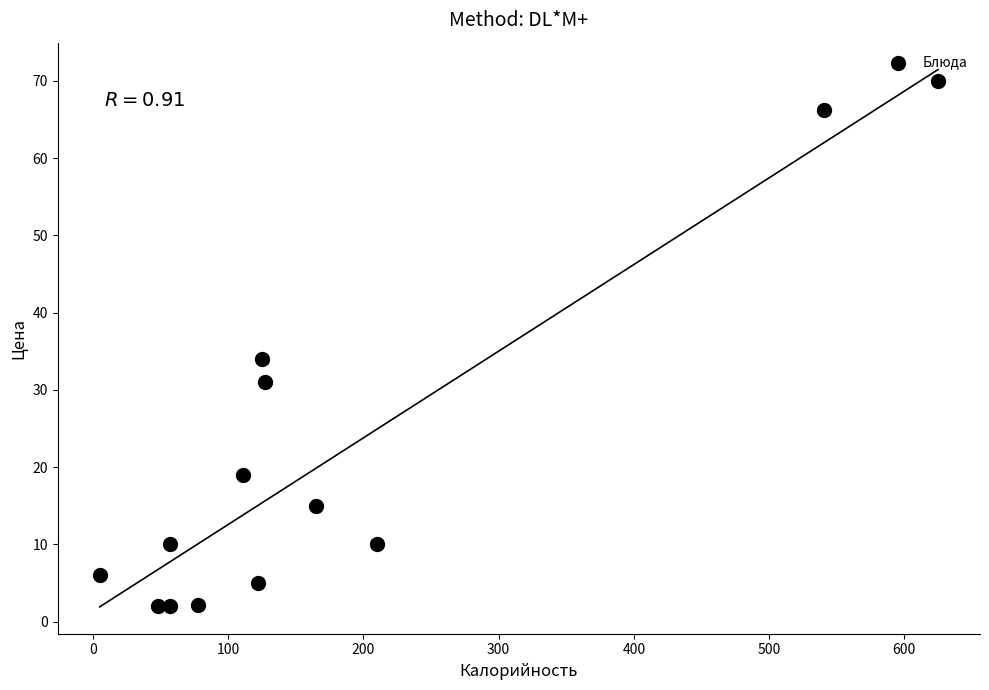

What Y value in the scatter plot is closest to 36?

34.0